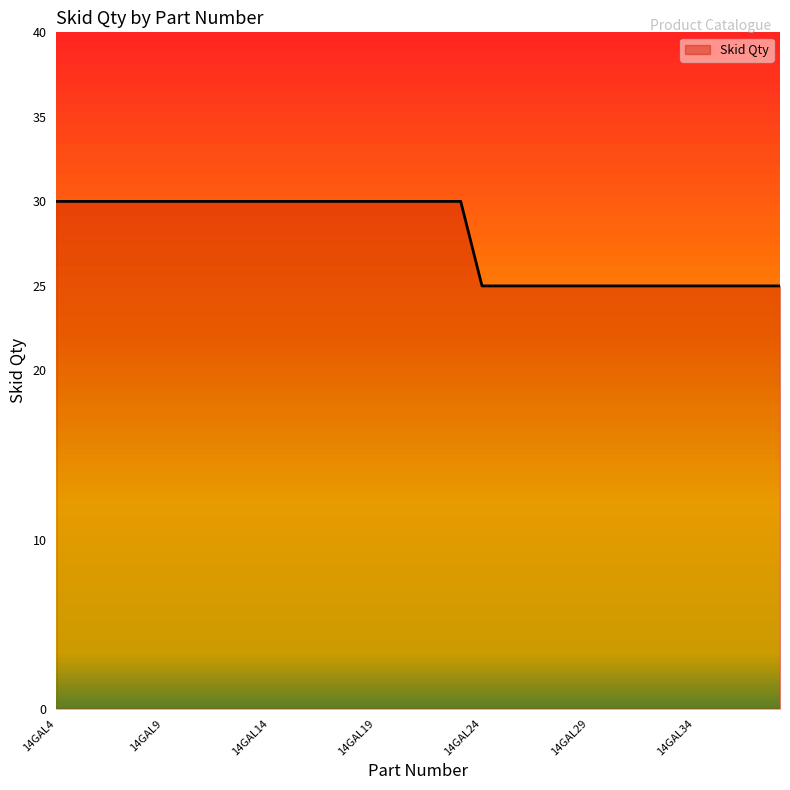

What is the difference between the maximum and minimum values?

5